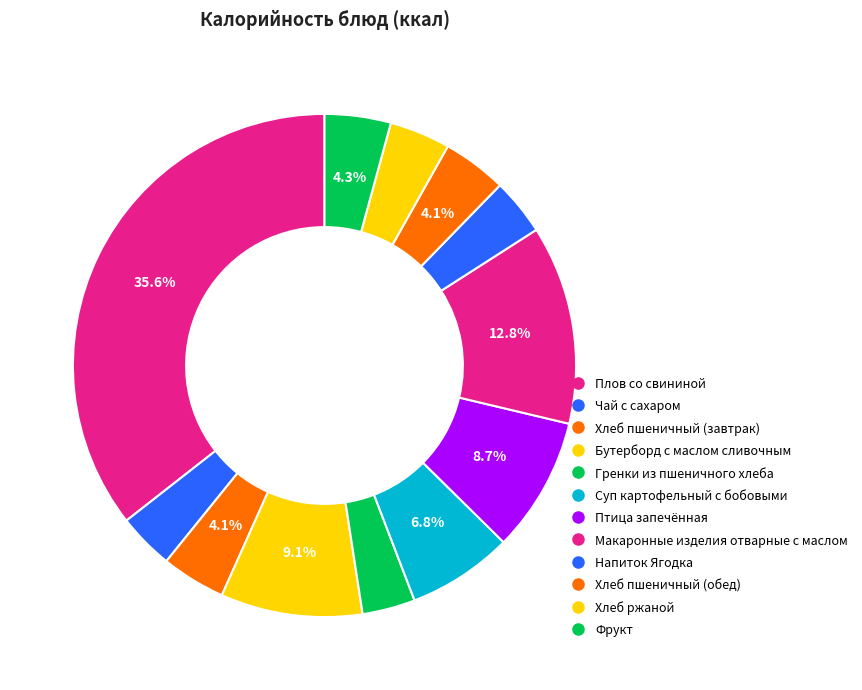

How many slices are in this pie chart?

12